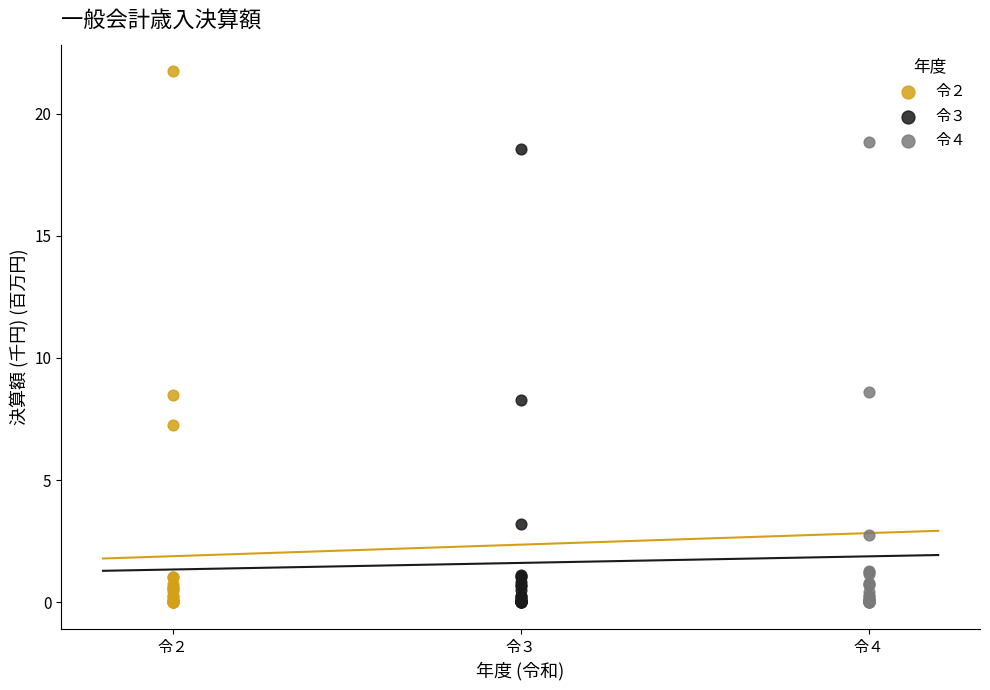

Which series contains the highest Y value?

令２